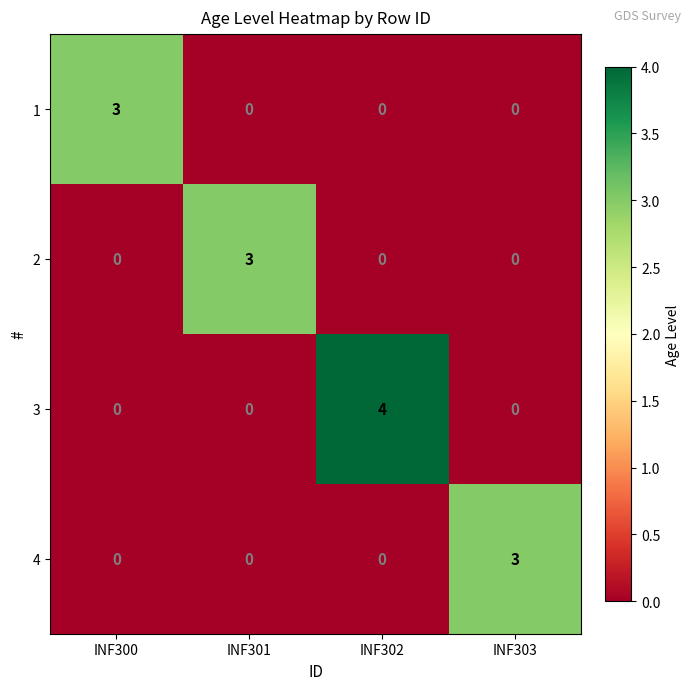

The 3 series shows 0 at INF301. True or false?

True